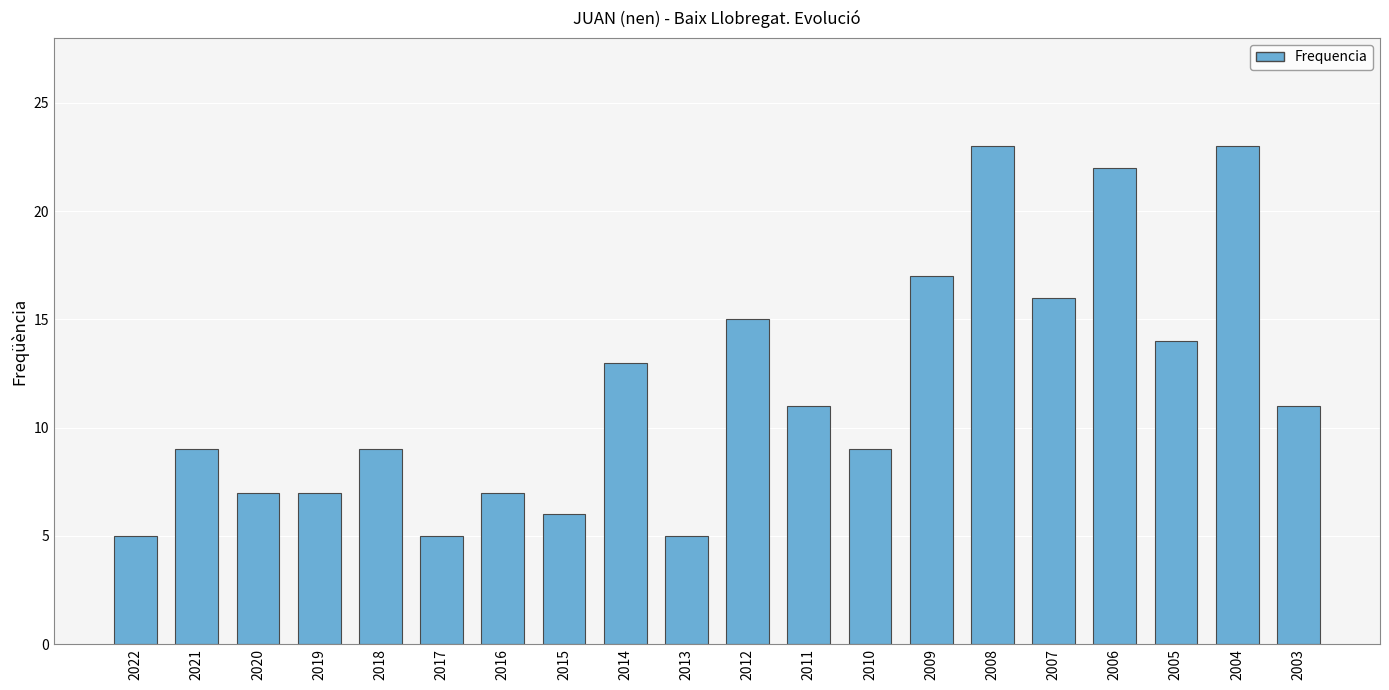

The value at 2009 is 8. True or false?

False